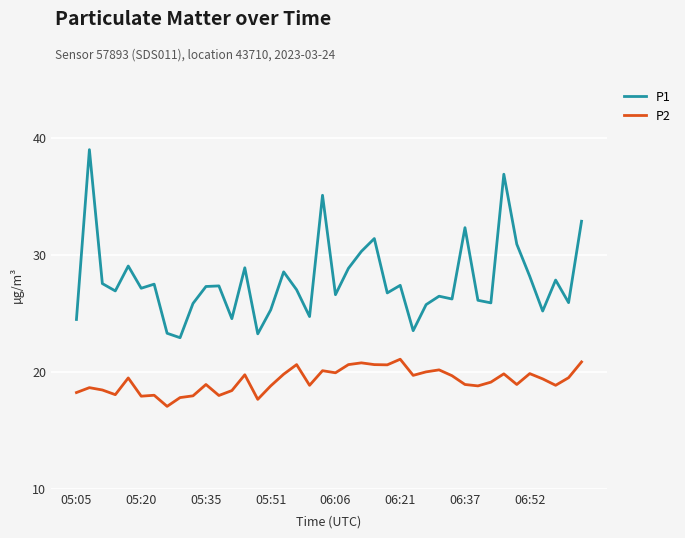

What is the lowest value of the P2 series?

17.1